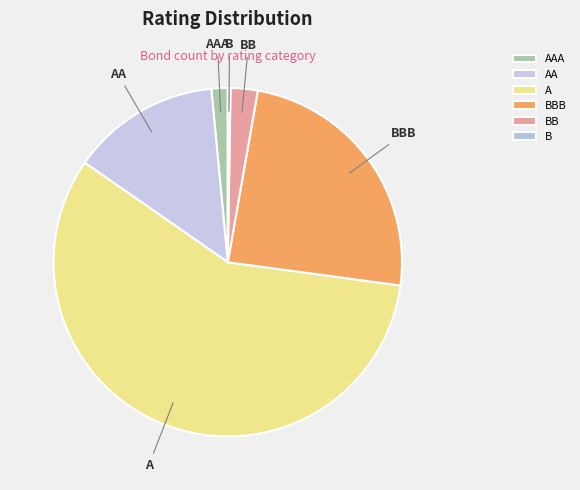

What is the largest slice in the pie chart?

A